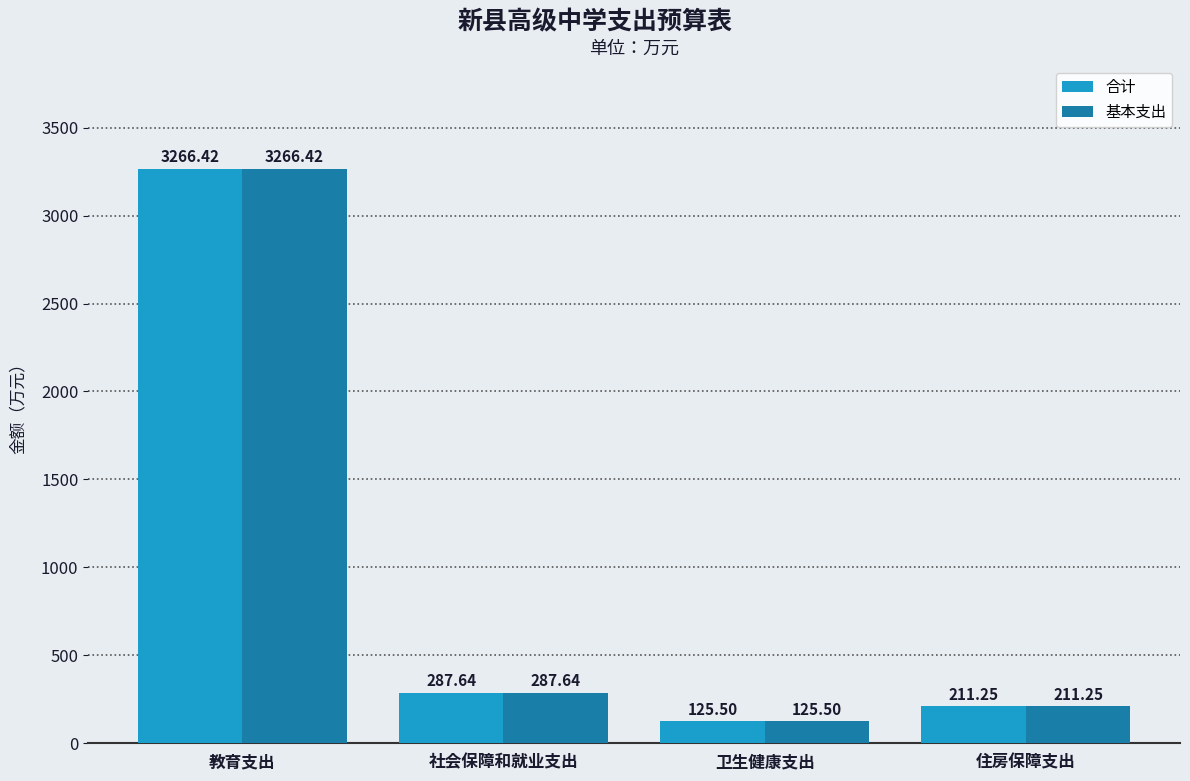

Is it true that 合计 equals 125.5 at 卫生健康支出?

True